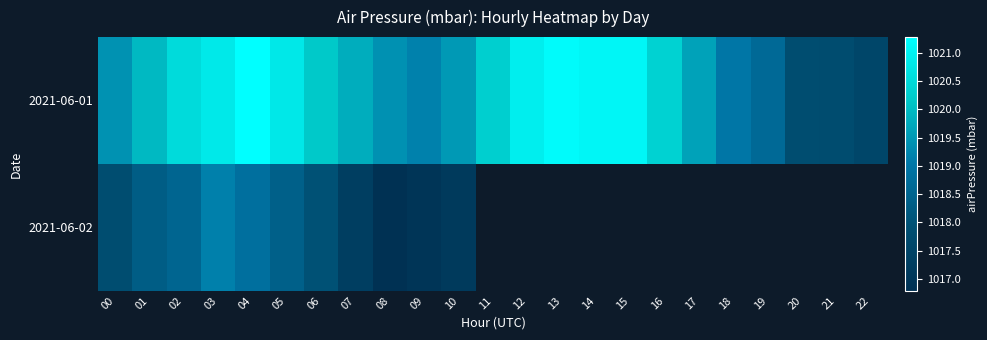

What is the minimum value for 2021-06-02?

1016.8